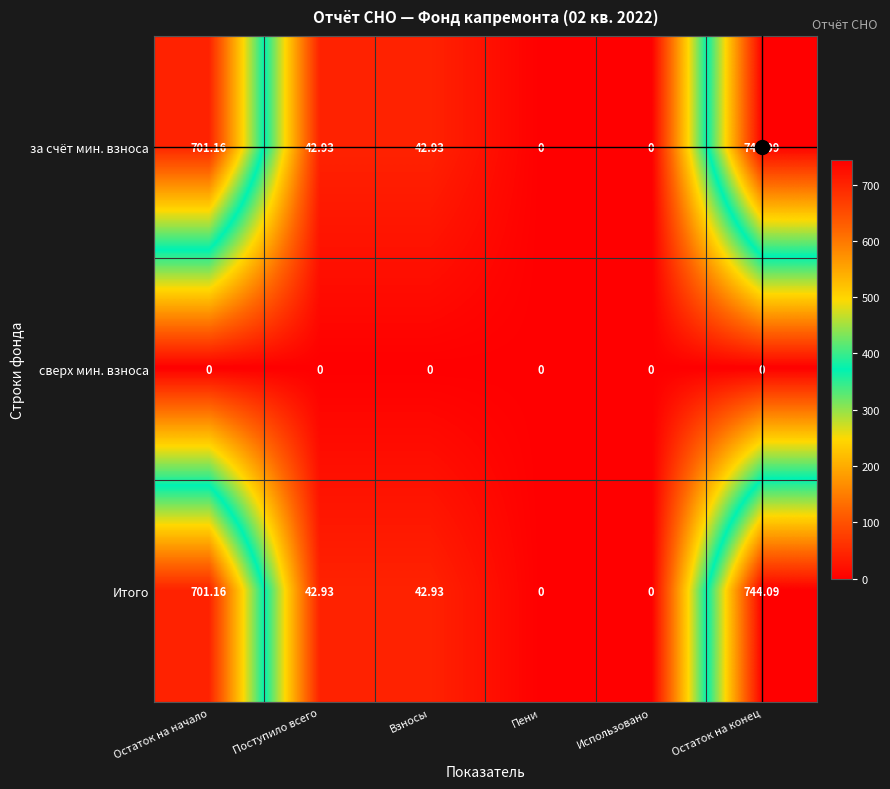

At which label does за счёт мин. взноса reach its peak?

Остаток на конец